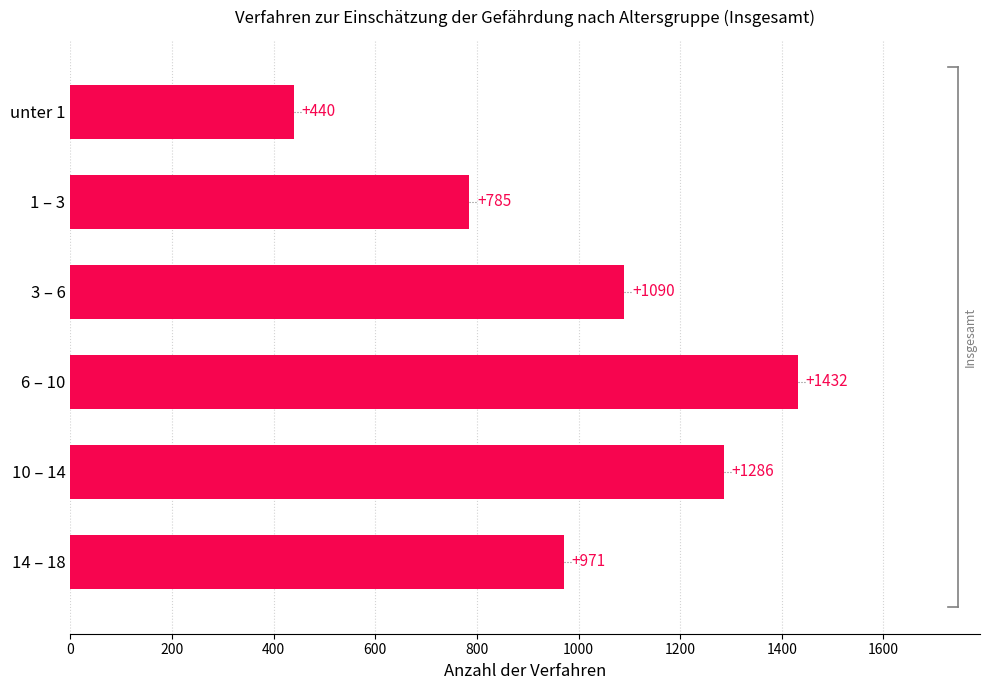

Which label corresponds to the largest value in the chart?

6 – 10